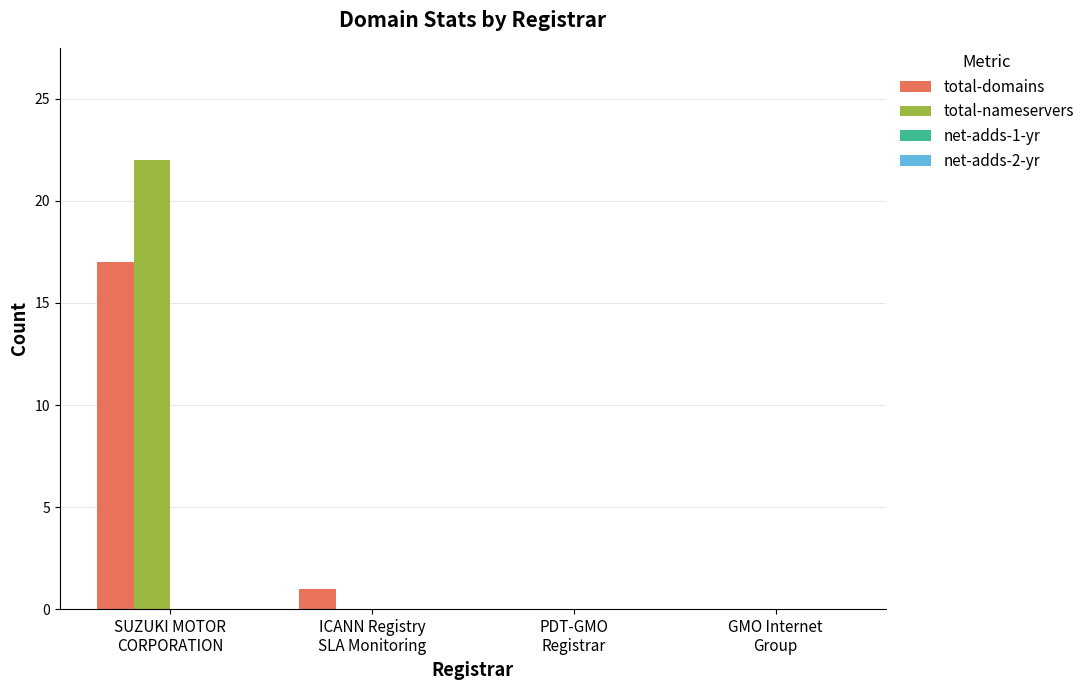

How many series are shown in this chart?

2